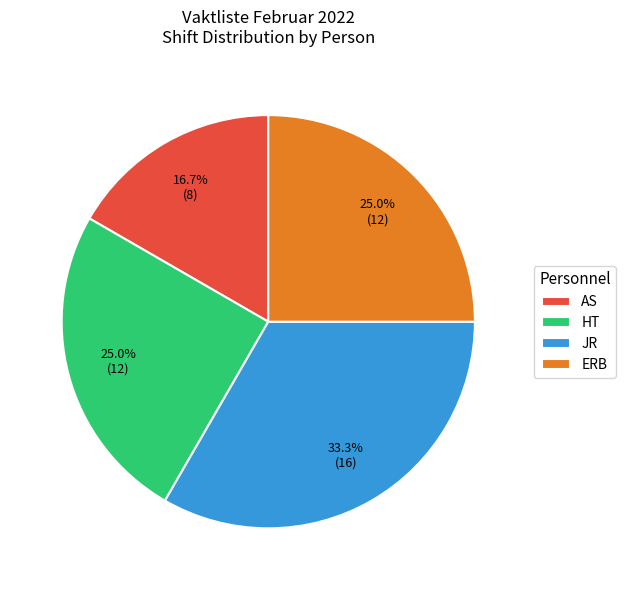

To the nearest percent, what portion does JR represent?

33%